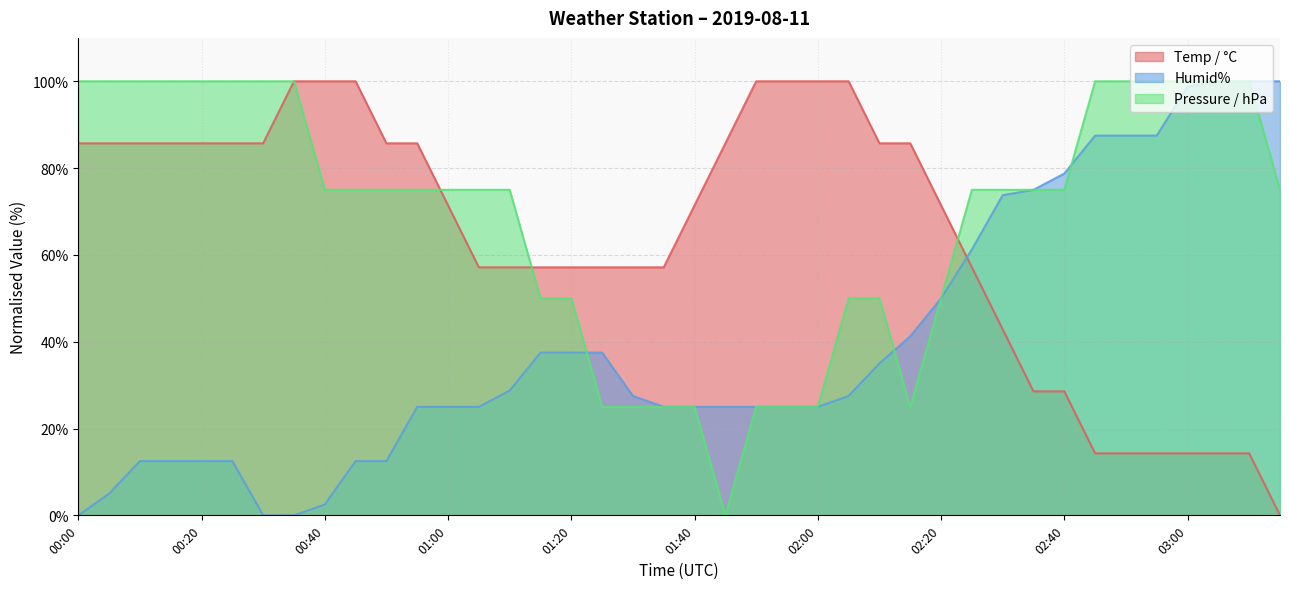

What is the value of the Humid% point at the 13th from the left?

25.0